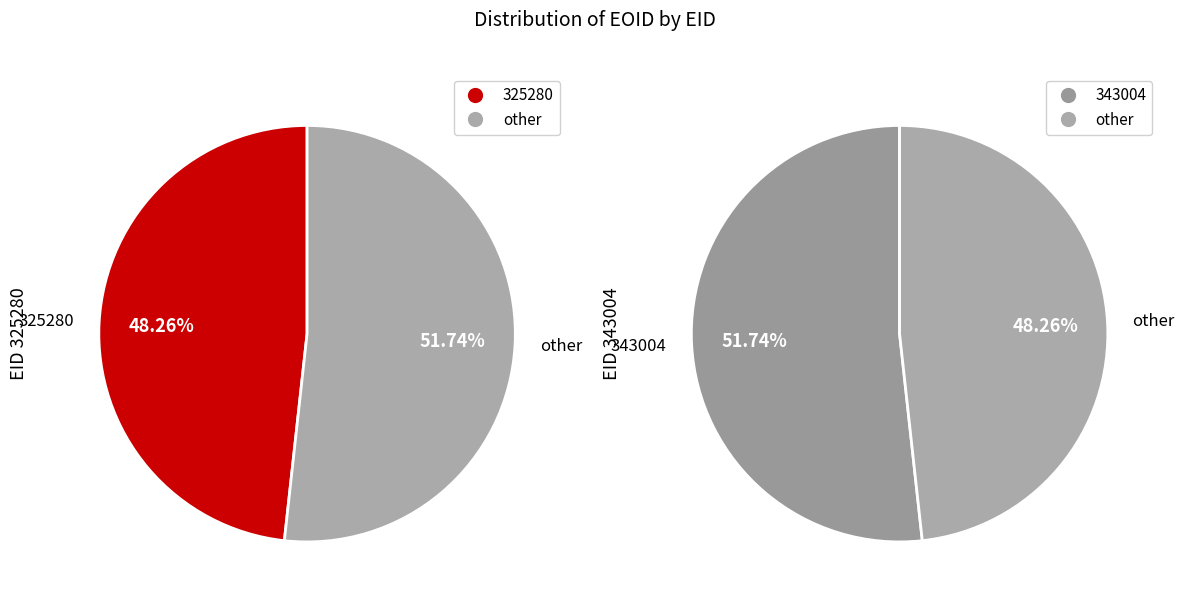

To the nearest percent, what percentage of the pie is 343004?

52%